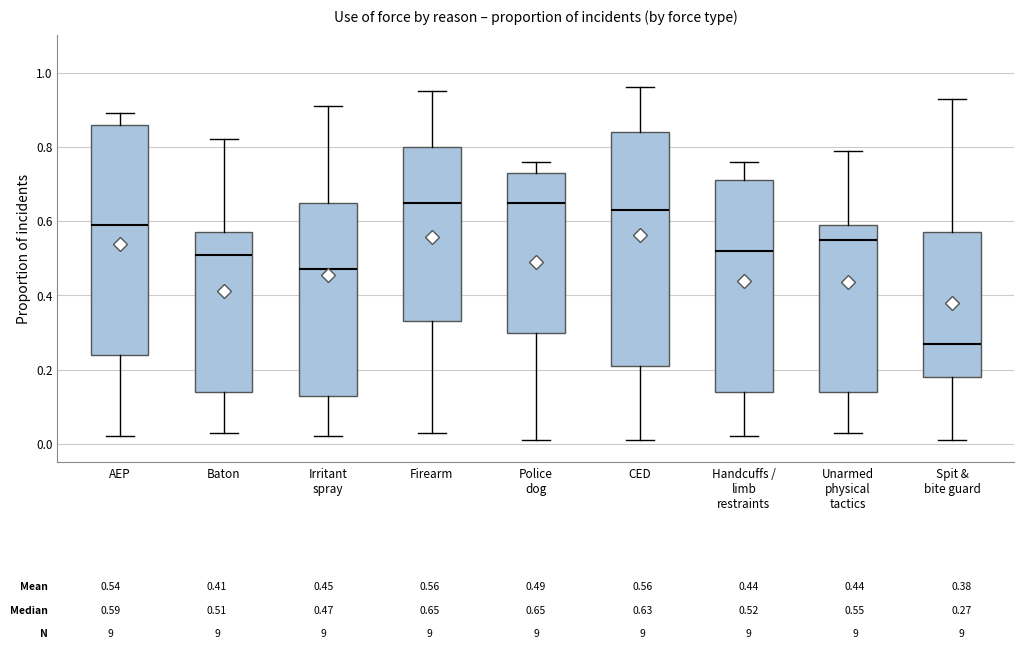

Which box has the lowest median line?

Spit & bite guard